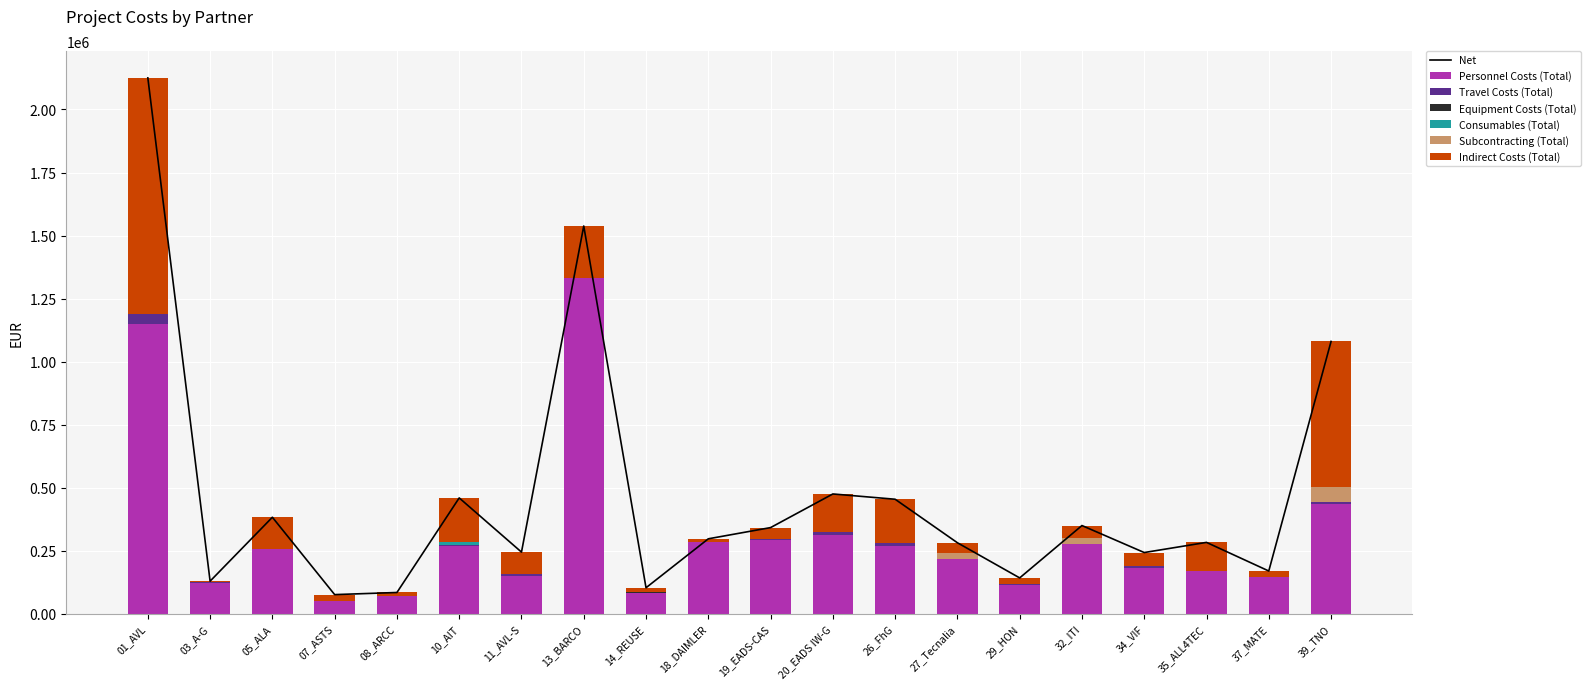

Which has a higher value, 32_ITI or 08_ARCC?

32_ITI